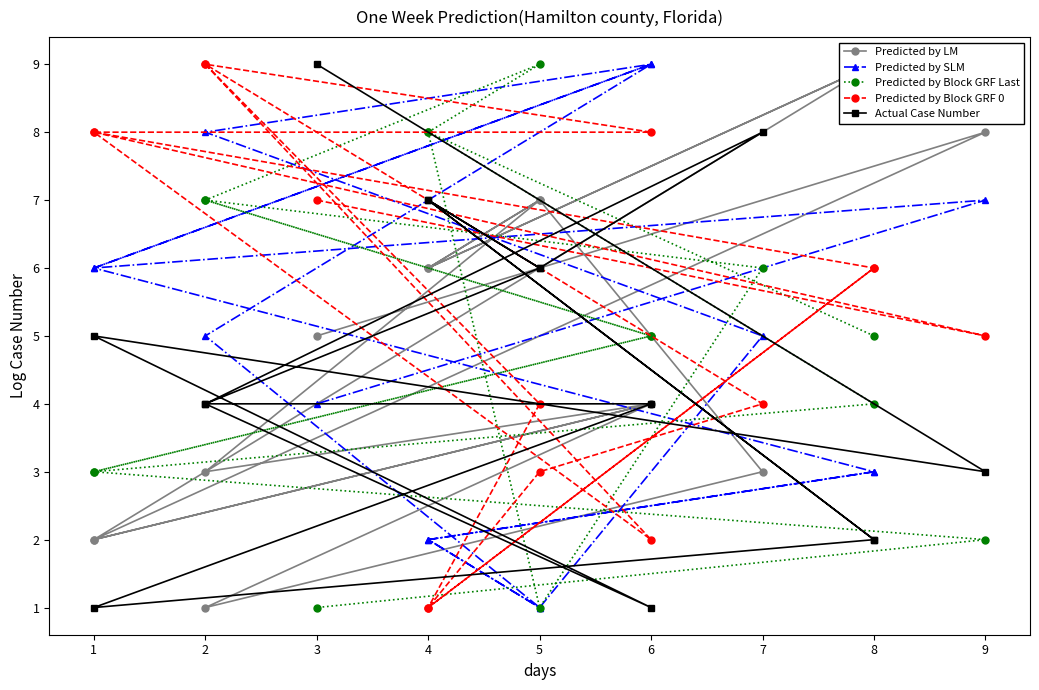

True or false: Predicted by SLM and Predicted by Block GRF 0 cross at least once.

True